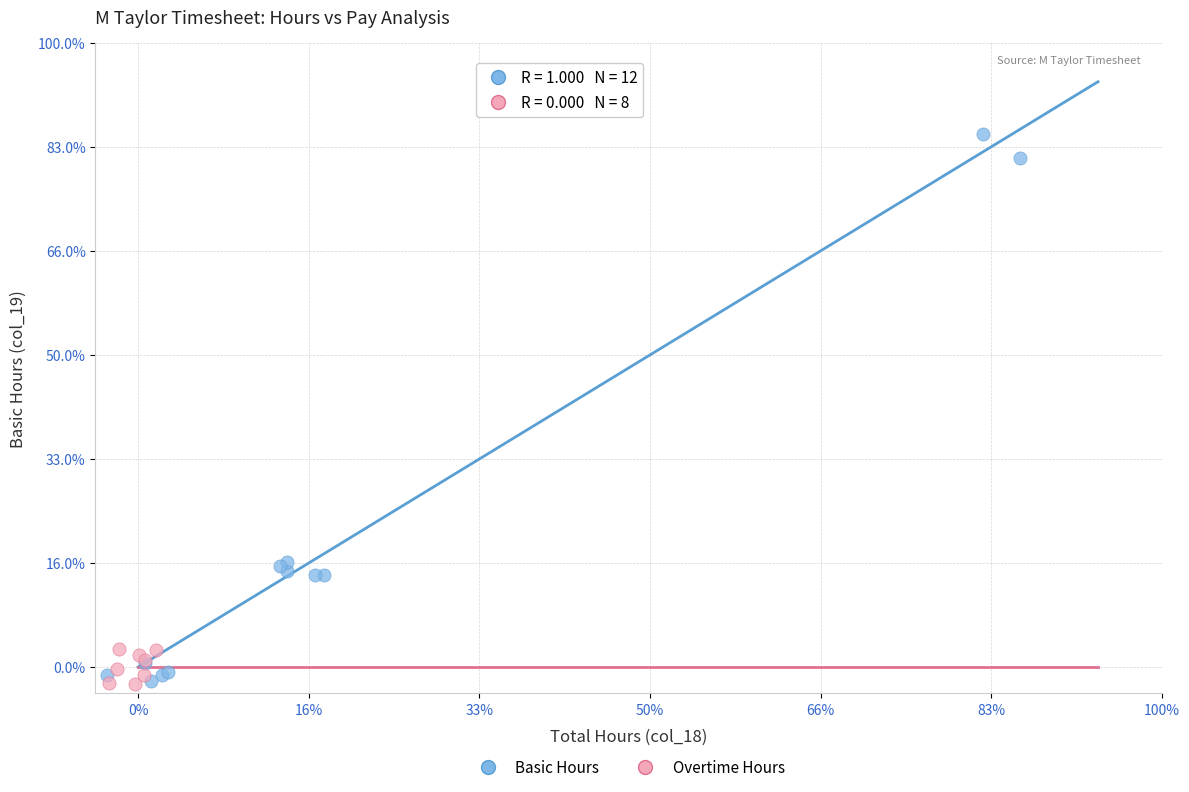

Which series has the largest Y range (max minus min)?

Basic Hours